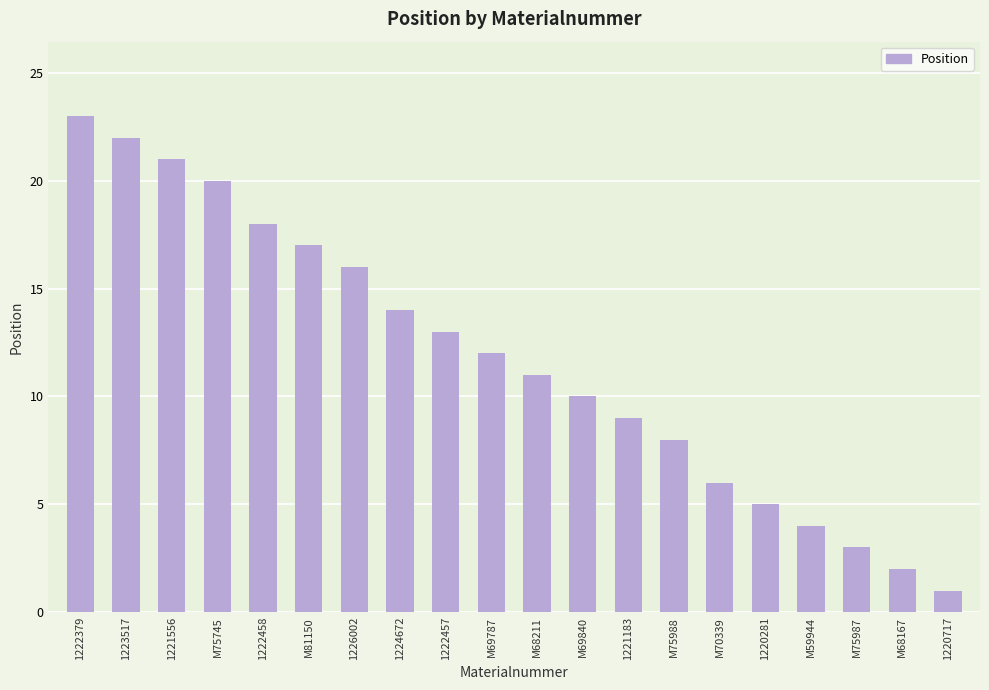

What is the label of the 10th bar from the right?

M68211